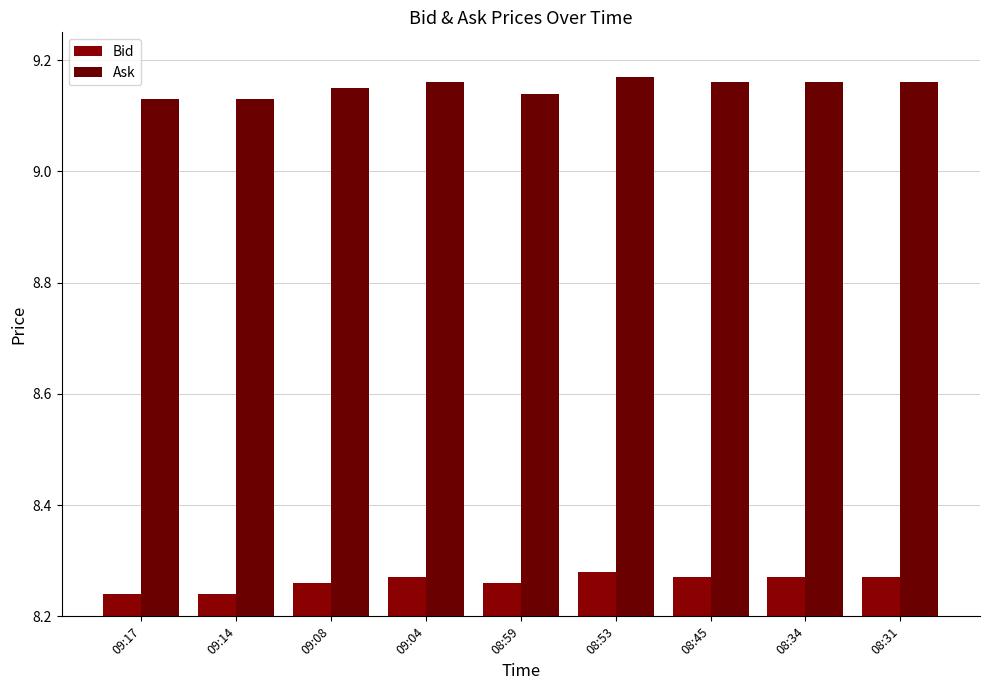

What are all the series names shown in the legend?

Bid, Ask